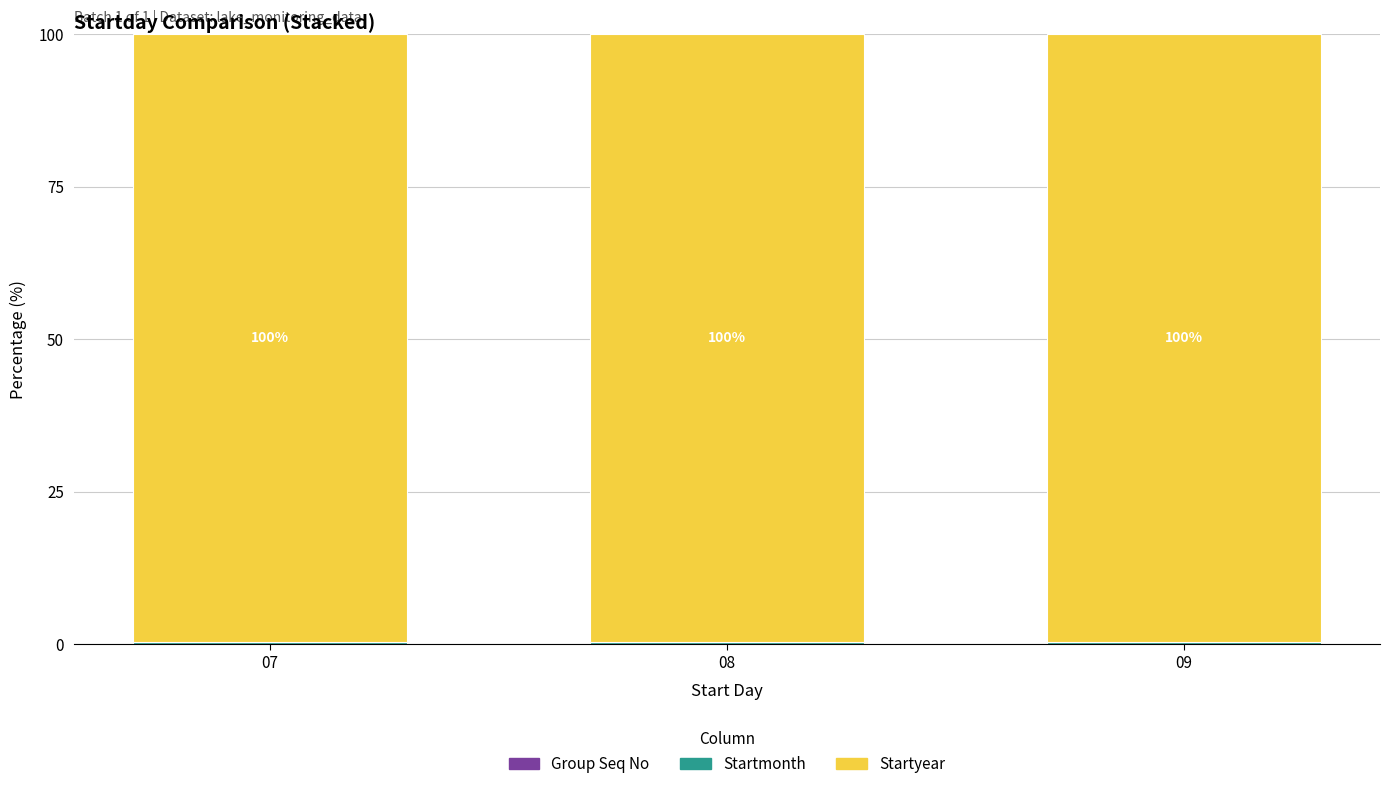

Rank the series at 08 from highest to lowest value.

Startyear, Startmonth, Group Seq No